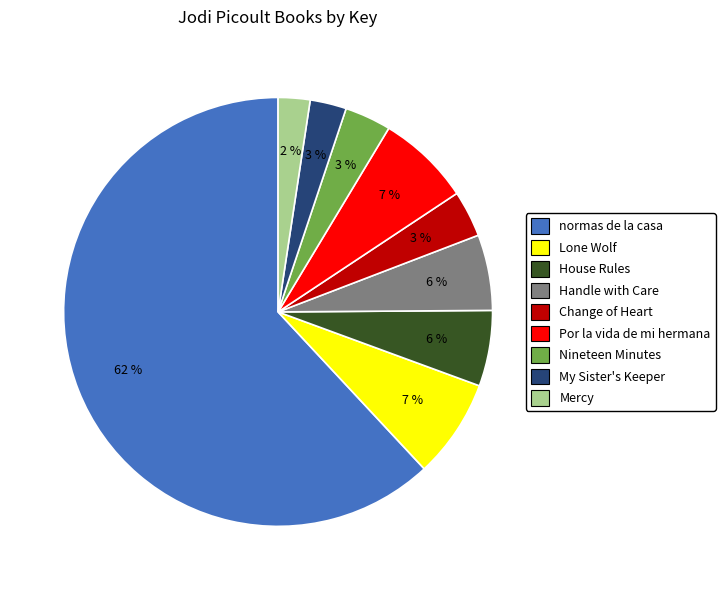

True or false: Lone Wolf accounts for 7% of the total.

True